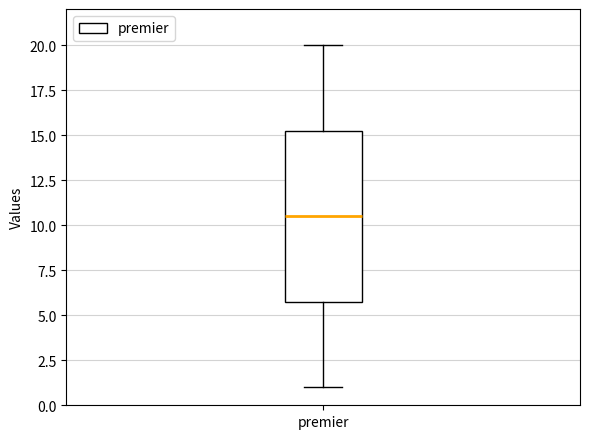

Read this box plot against the y-axis: the position of the median line, the range covered by the box, and the ends of both whiskers. The values are not printed on the chart, so give them approximately, as read against the axis.

median 10.5, box 6.0 to 15.5, whiskers 1.0 to 20.0